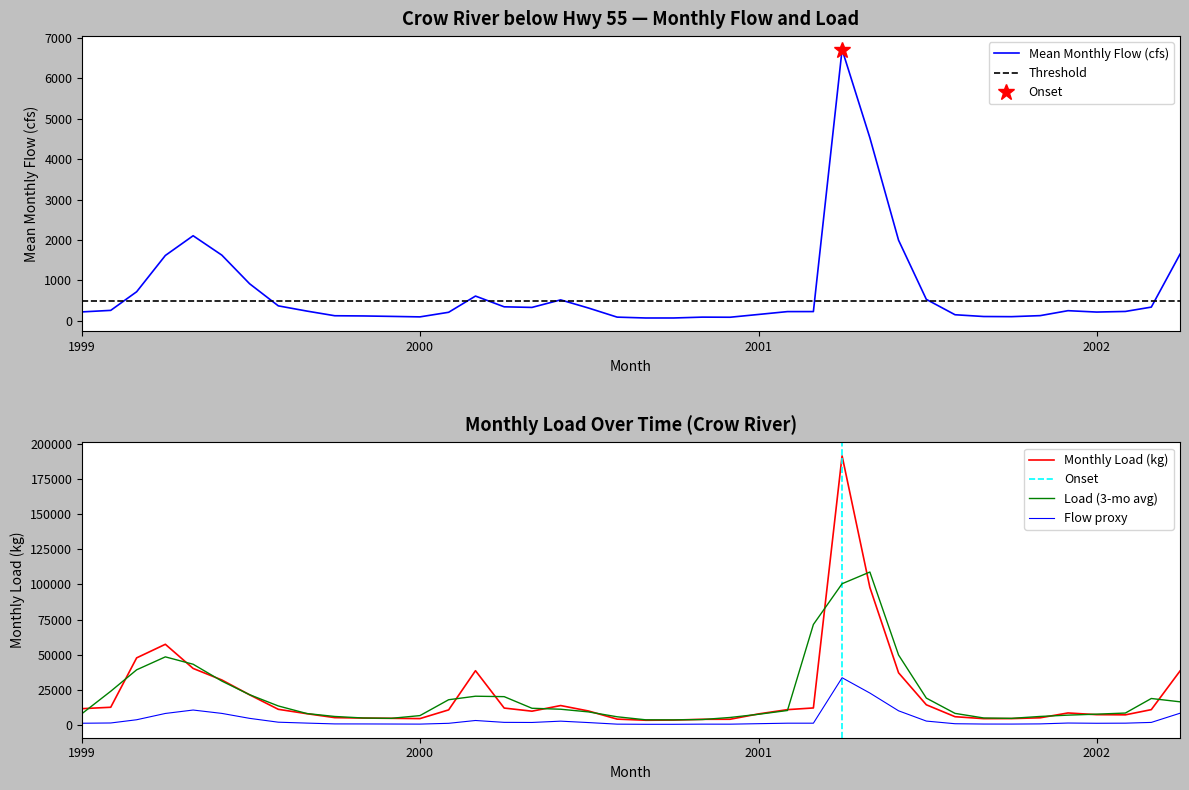

True or false: Monthly Load (kg) has a value of 1947.9 at 2000-09.

False